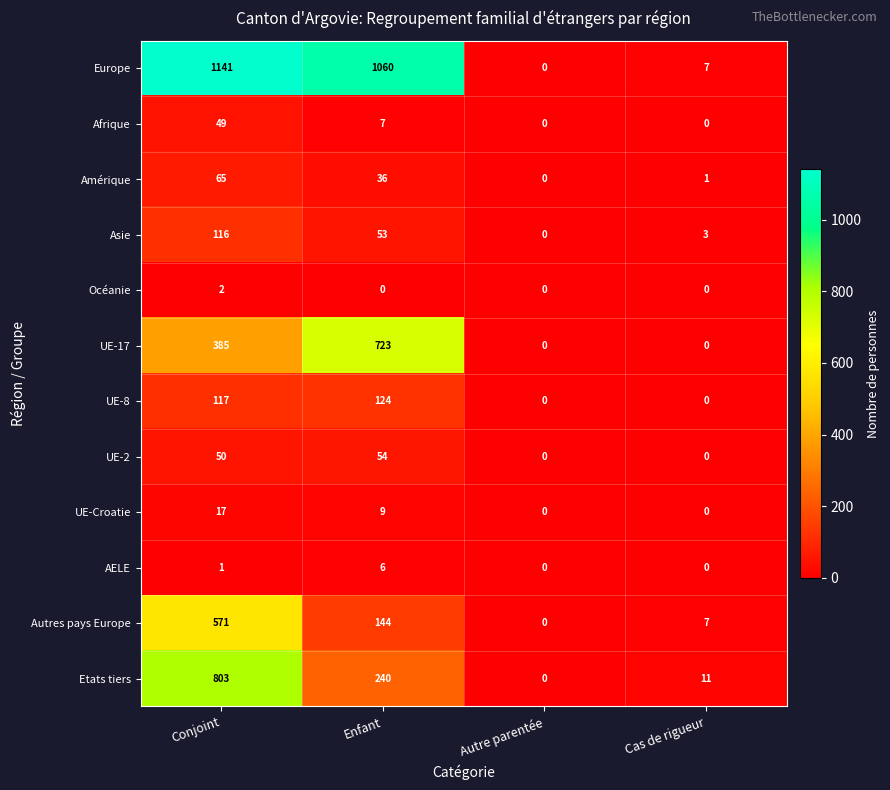

Which series has the largest total across all categories?

Europe